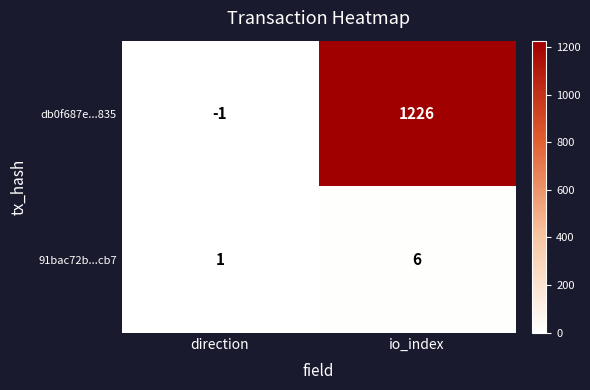

How many series are shown in this chart?

2